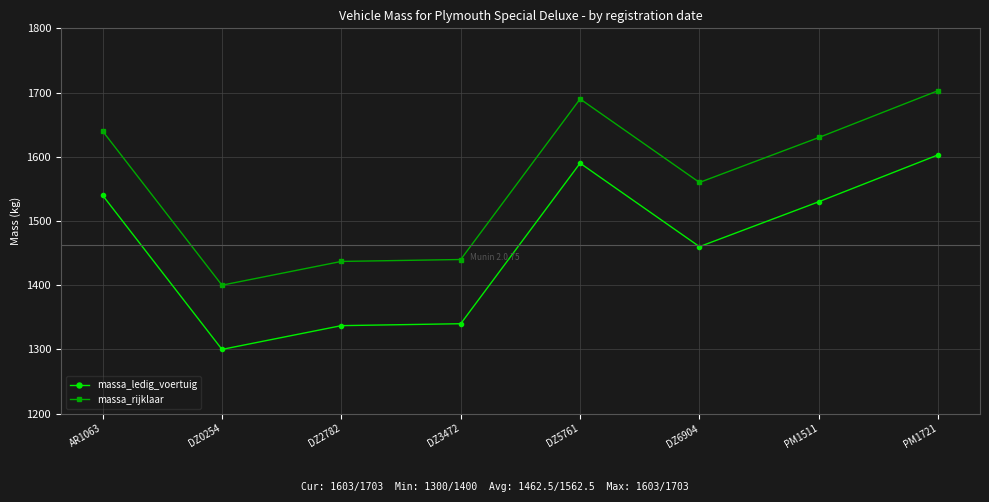

True or false: massa_rijklaar and massa_ledig_voertuig cross at least once.

False